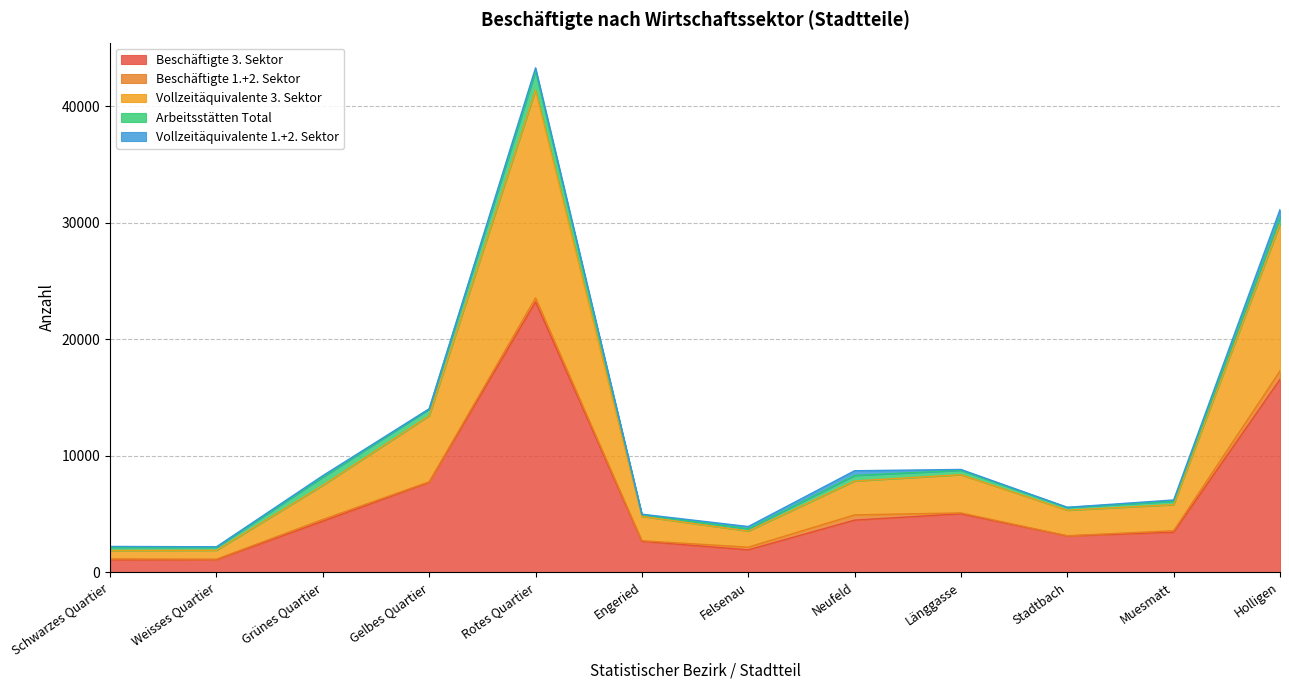

How many values in the Beschäftigte 3. Sektor series exceed 4380?

5